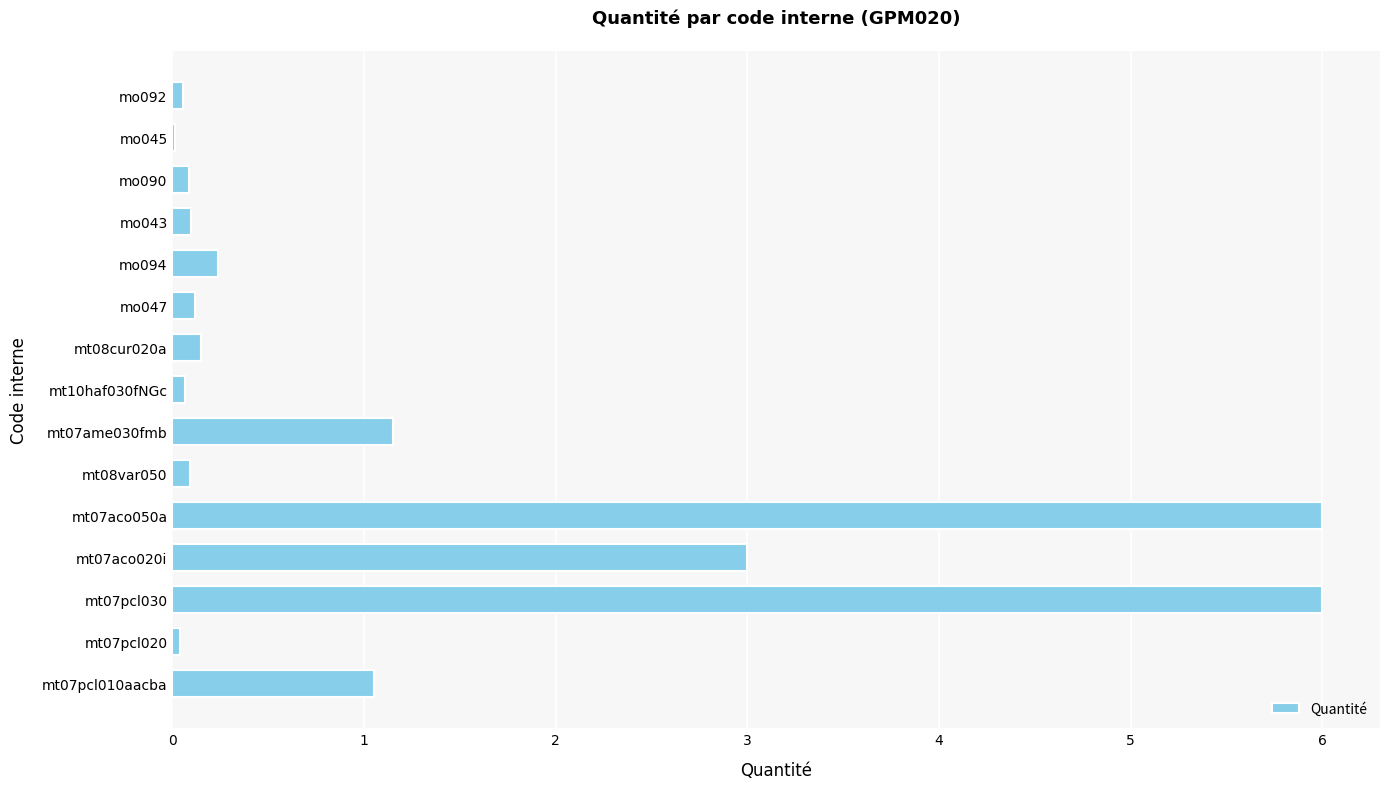

What is the sum of all values?

18.2